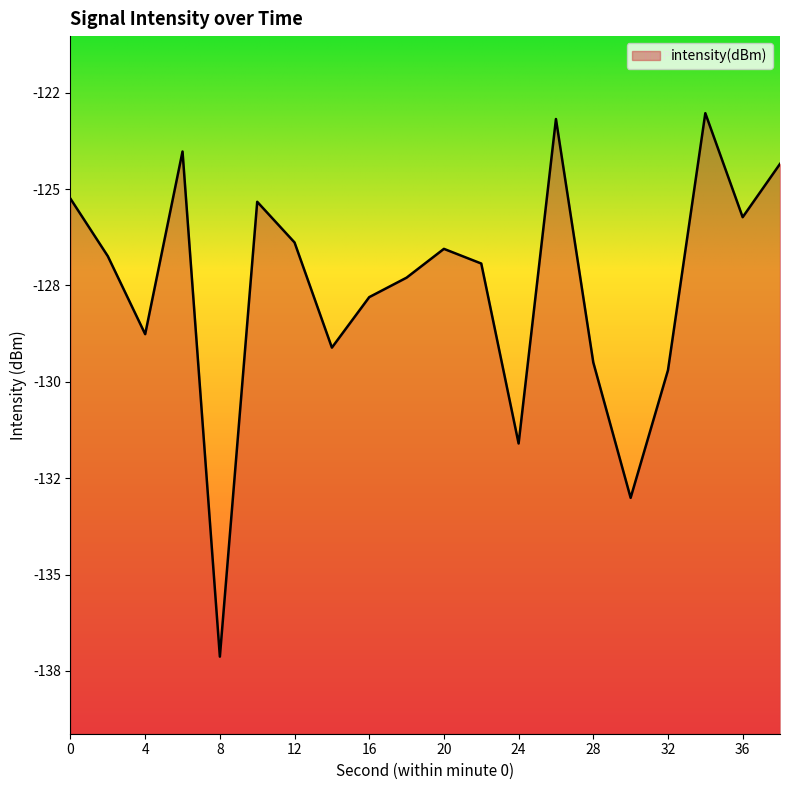

Which category has the lowest value across all series?

8